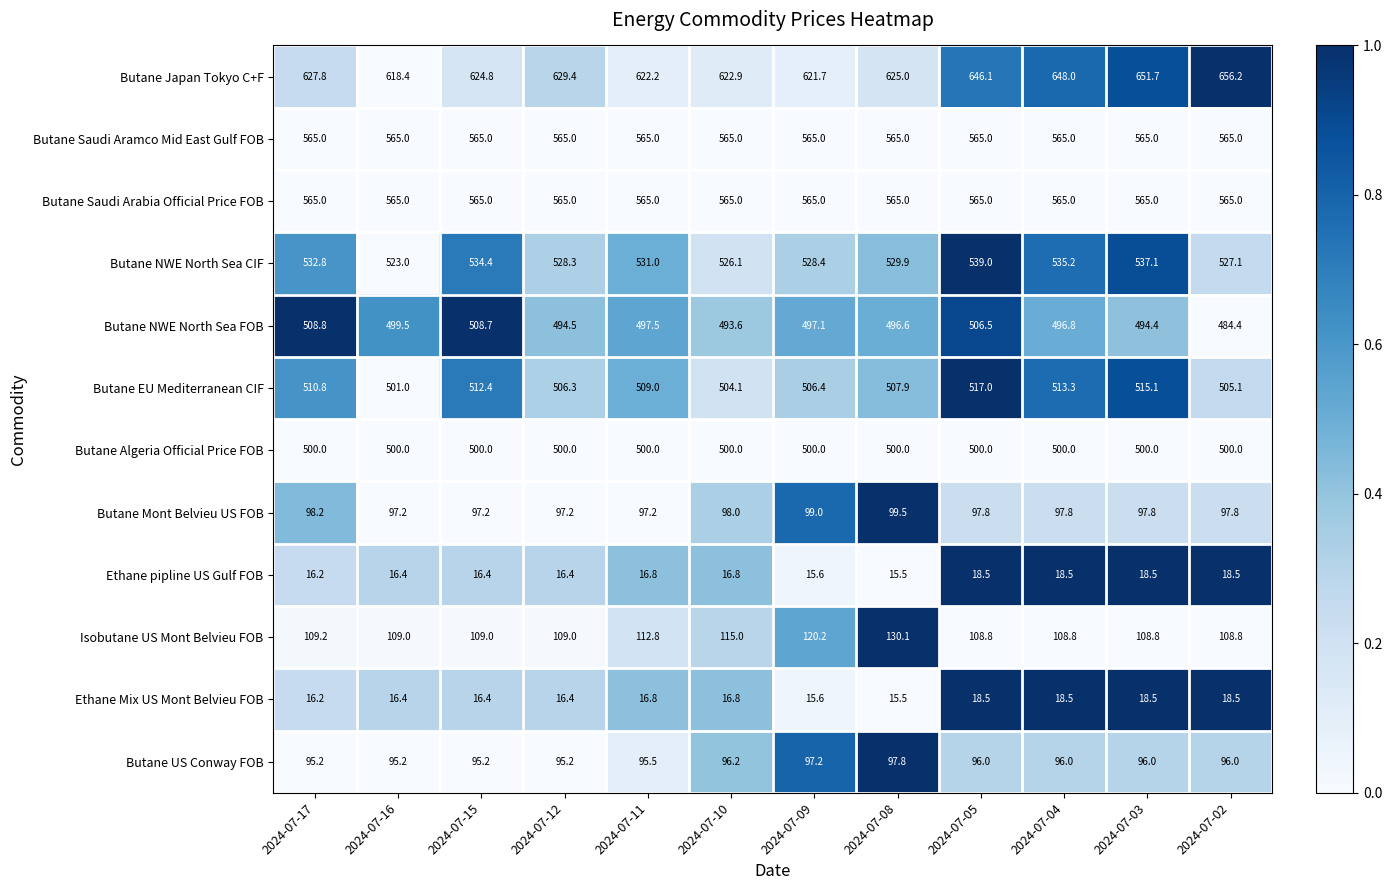

What is the sum of the Butane NWE North Sea FOB values at 2024-07-16 and 2024-07-15?

1008.2